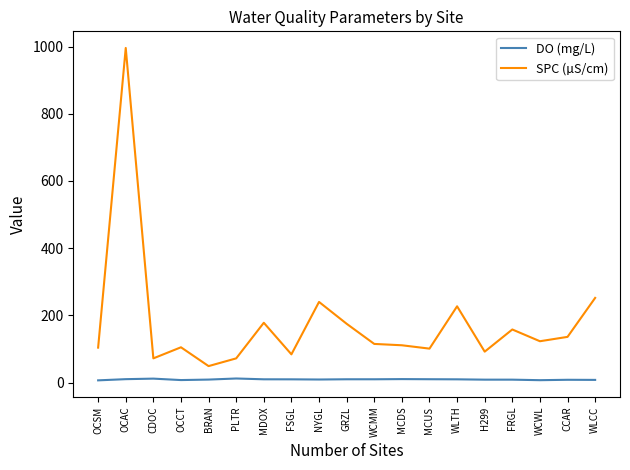

Which series has the largest total across all categories?

SPC (µS/cm)